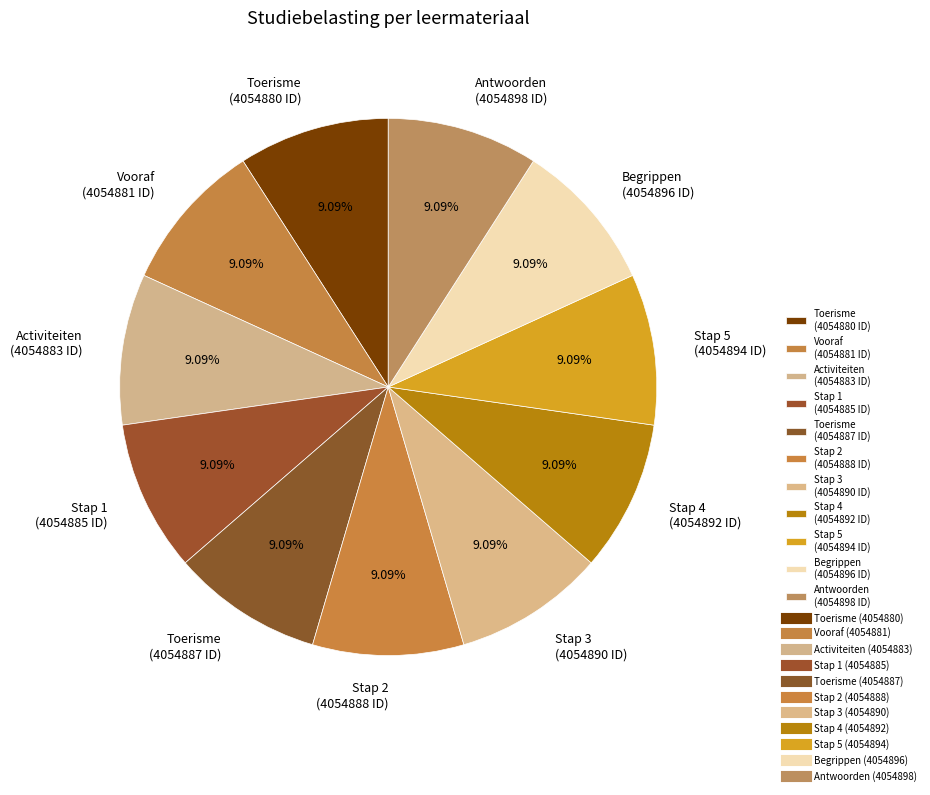

Approximately how many times larger is the value at Stap 5 (4054894 ID) compared to Activiteiten (4054883 ID)?

1.0